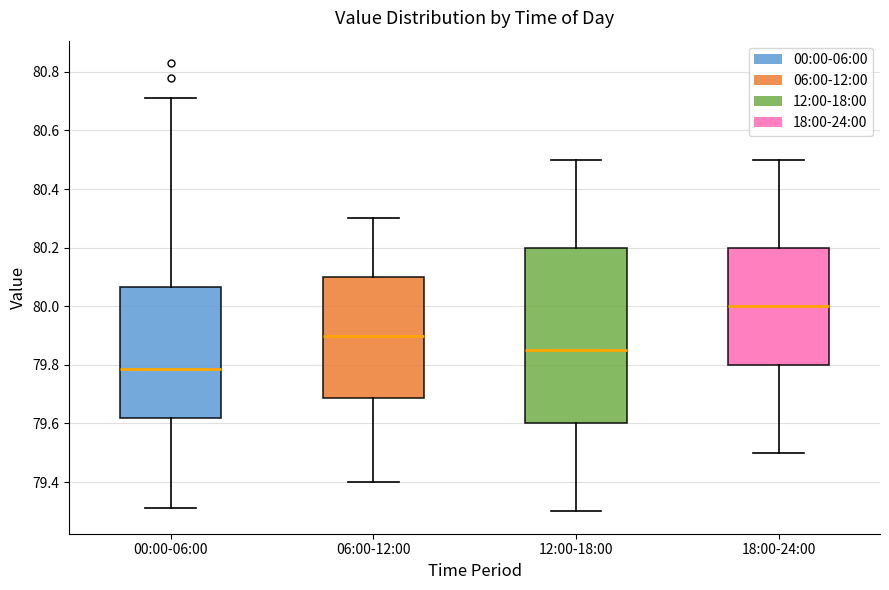

Where does the lower whisker of the box for 18:00-24:00 end on the y-axis? The values are not printed on the chart, so give them approximately, as read against the axis.

79.50